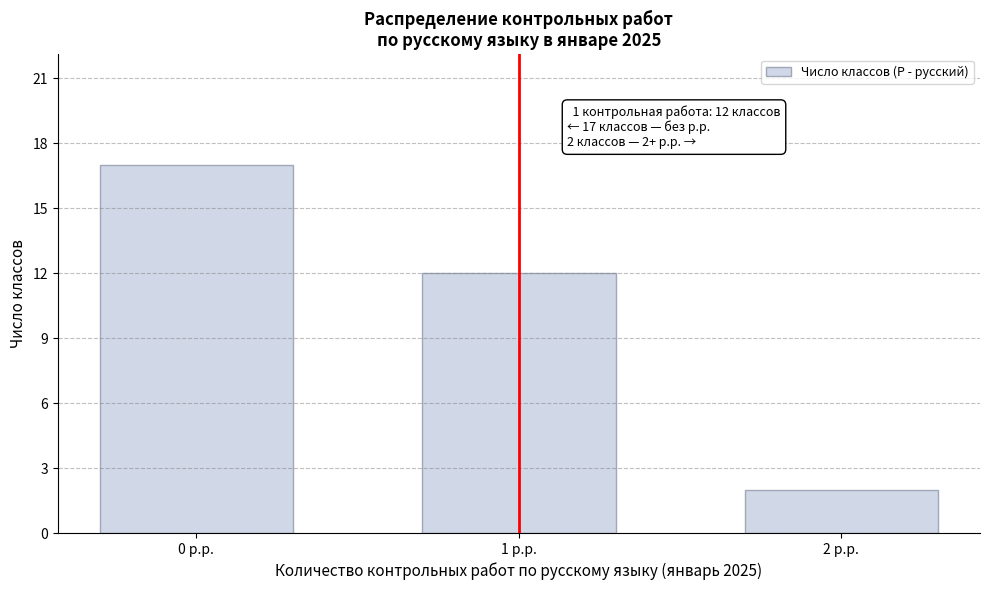

Reading left to right, list all the values displayed in this chart.

0 р.р.=17	1 р.р.=12	2 р.р.=2